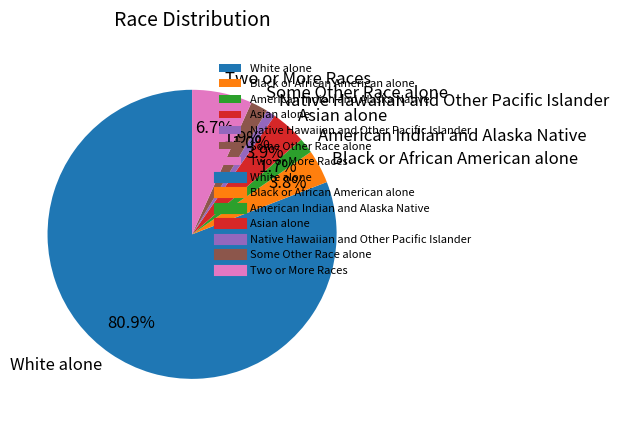

Is it true that White alone is 81% of the pie?

True